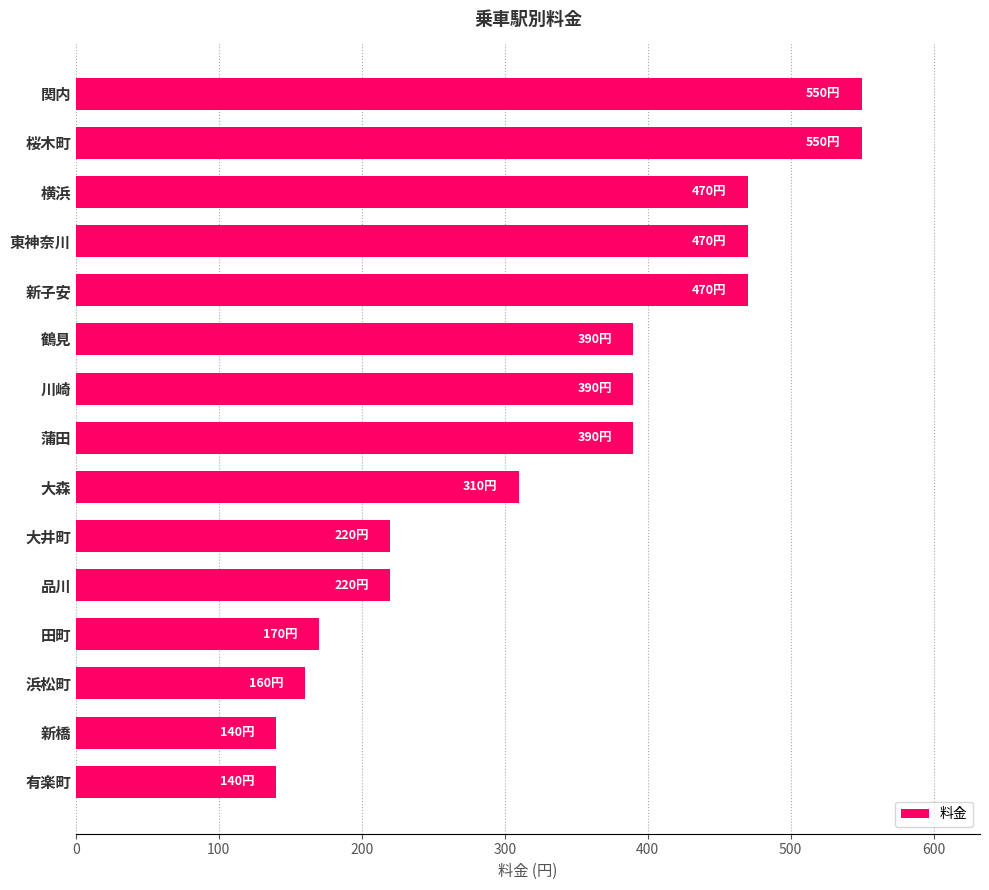

Which has a higher value, 新子安 or 鶴見?

新子安